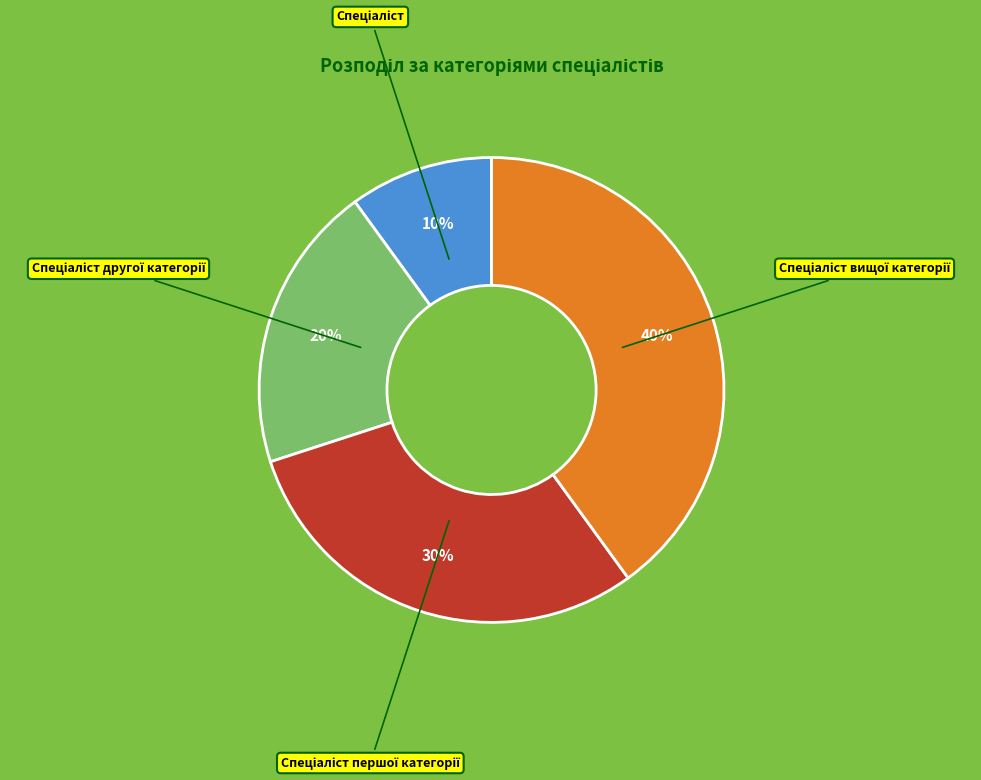

To the nearest percent, what is the difference between the largest and smallest slice percentages?

30%